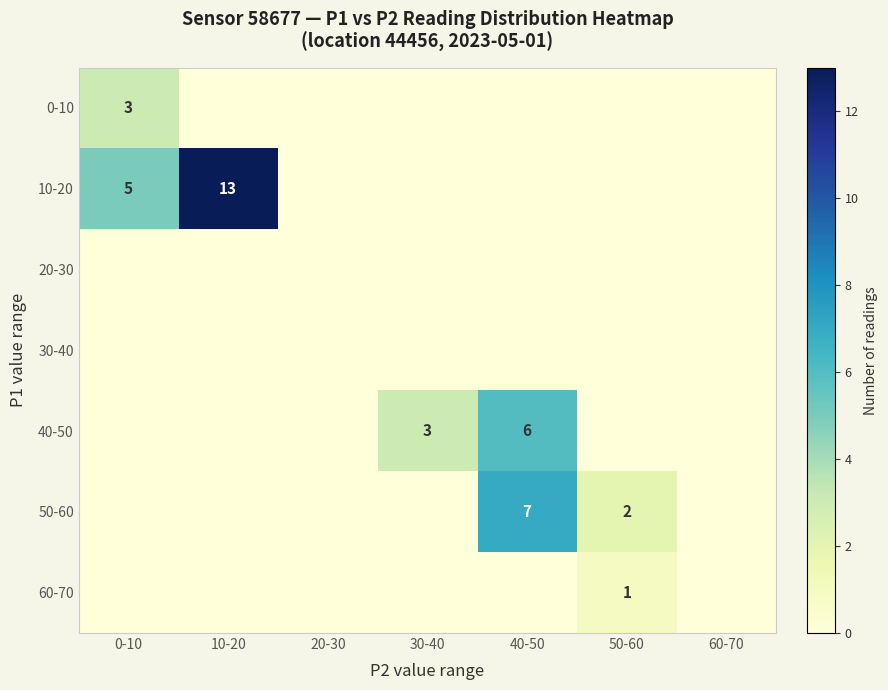

What is the greatest value displayed?

13